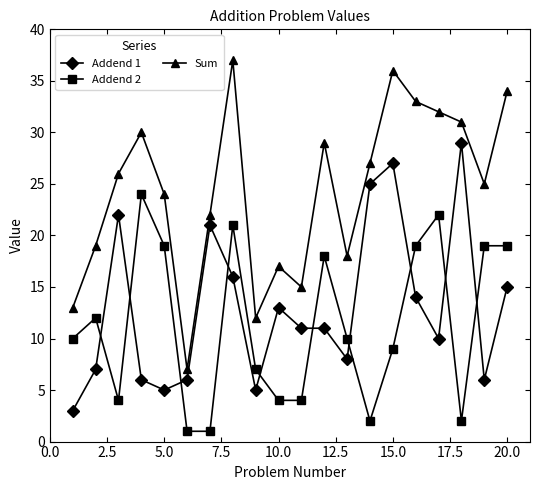

Rank the series by their maximum value, from highest to lowest.

Sum, Addend 1, Addend 2